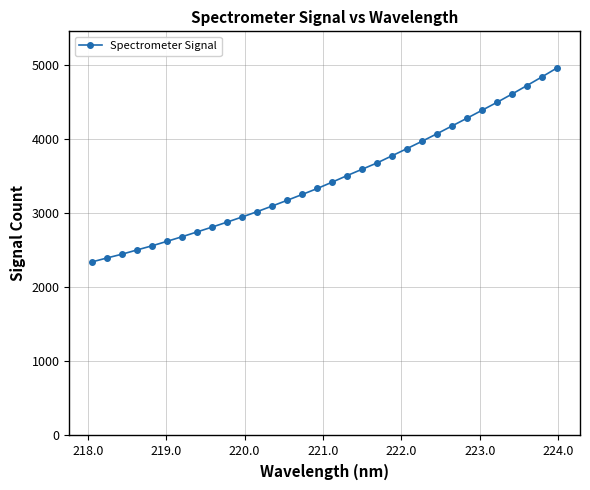

What is the sum of all values?

111327.1